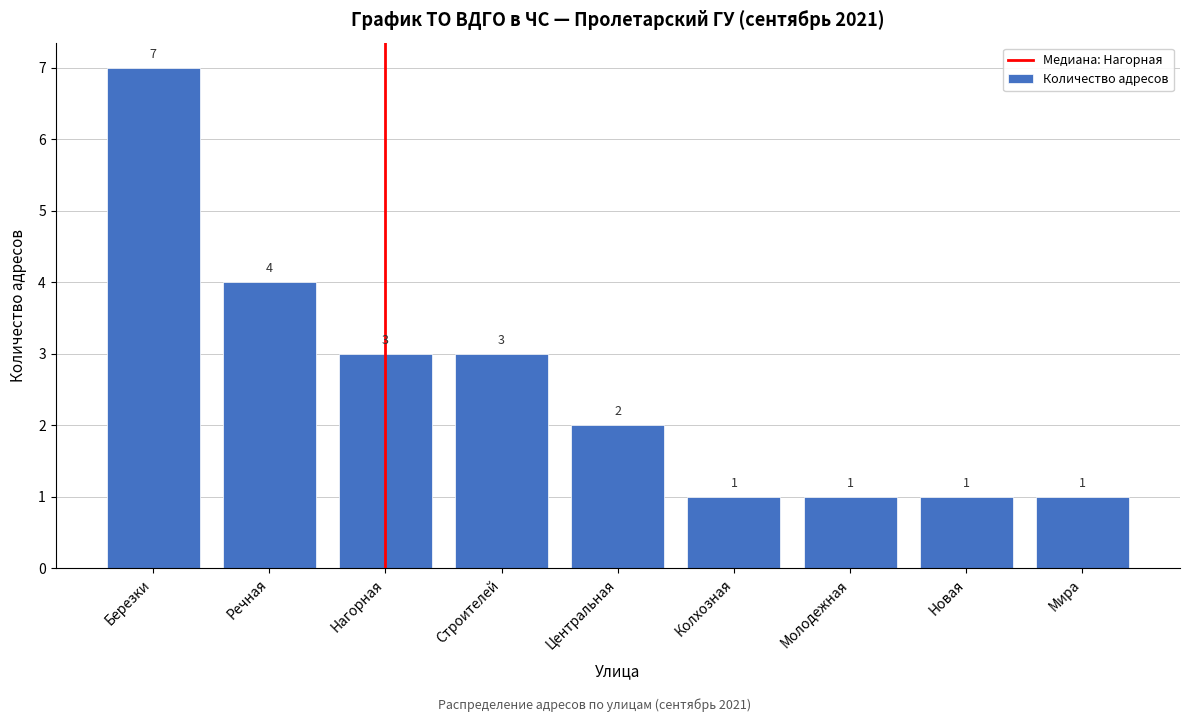

Reading right to left, what are all the values shown in this chart?

Мира=1	Новая=1	Молодежная=1	Колхозная=1	Центральная=2	Строителей=3	Нагорная=3	Речная=4	Березки=7